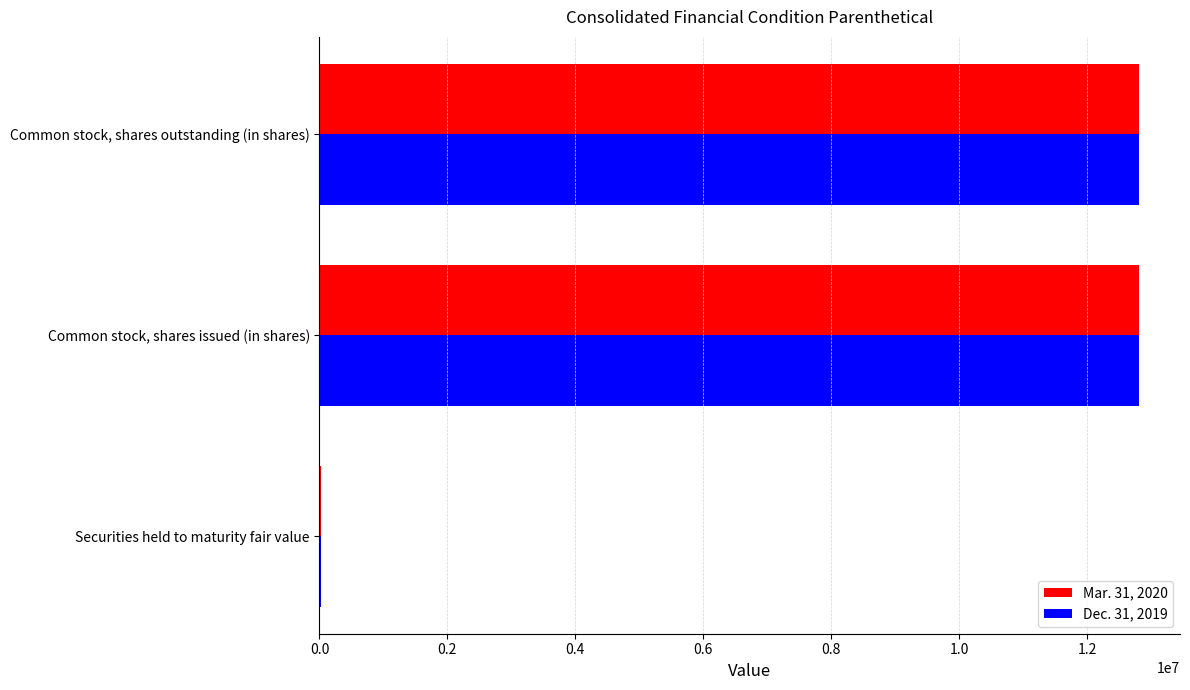

What is the greatest value displayed?

12812976